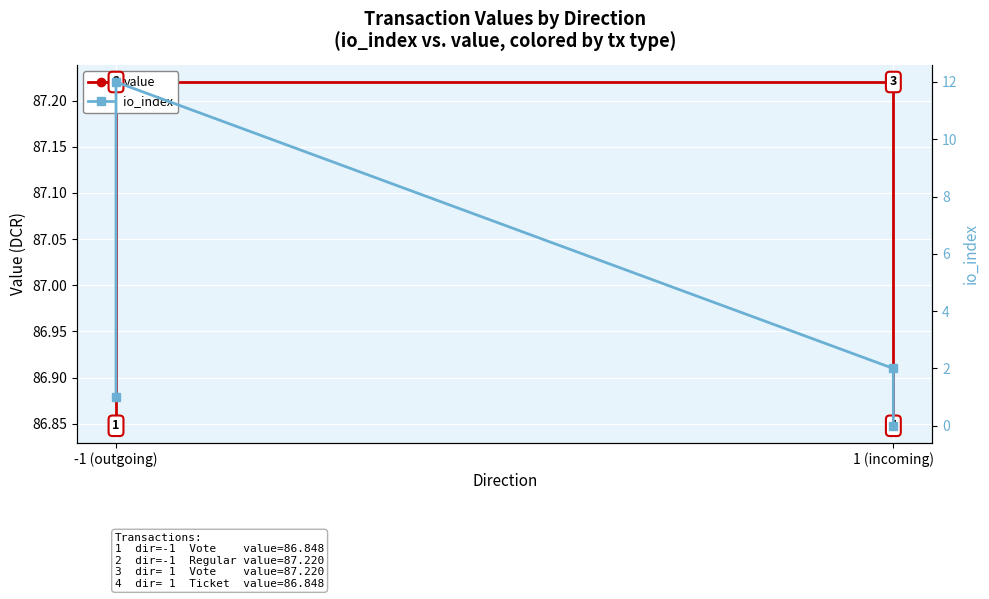

How many lines are shown in the chart?

2